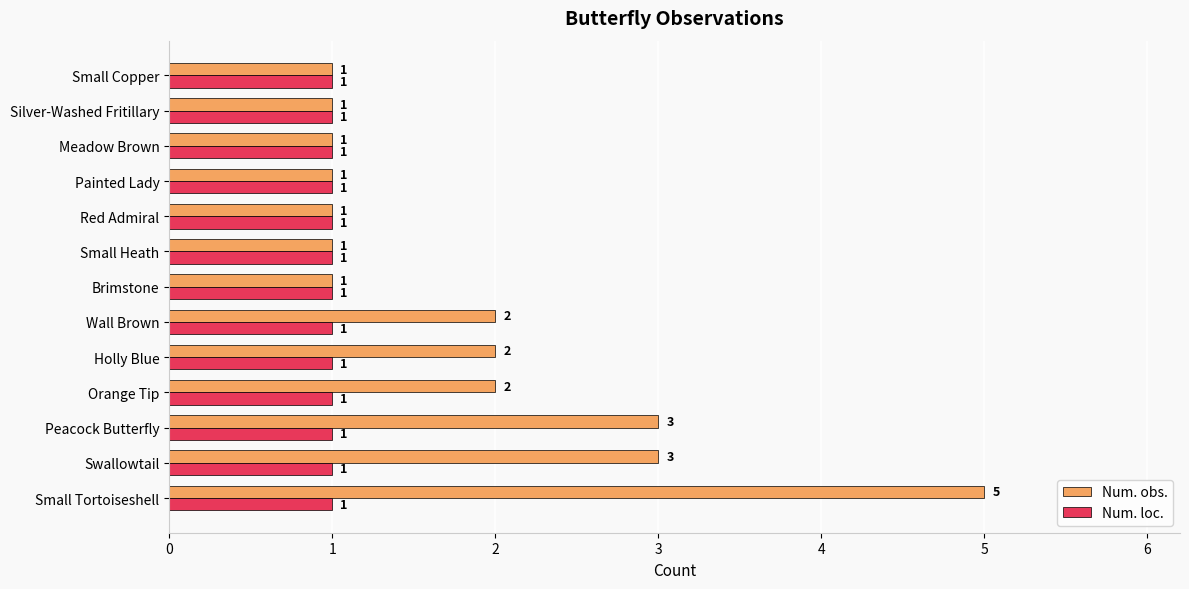

What is the sum of all Num. obs. values?

24